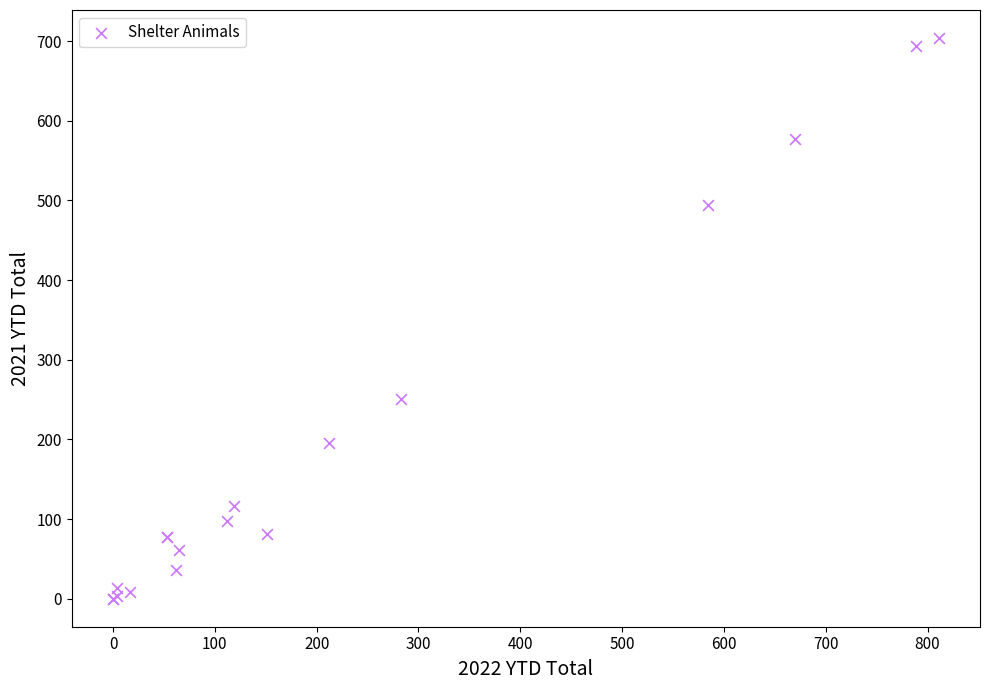

What Y value in the scatter plot is closest to 352?

251